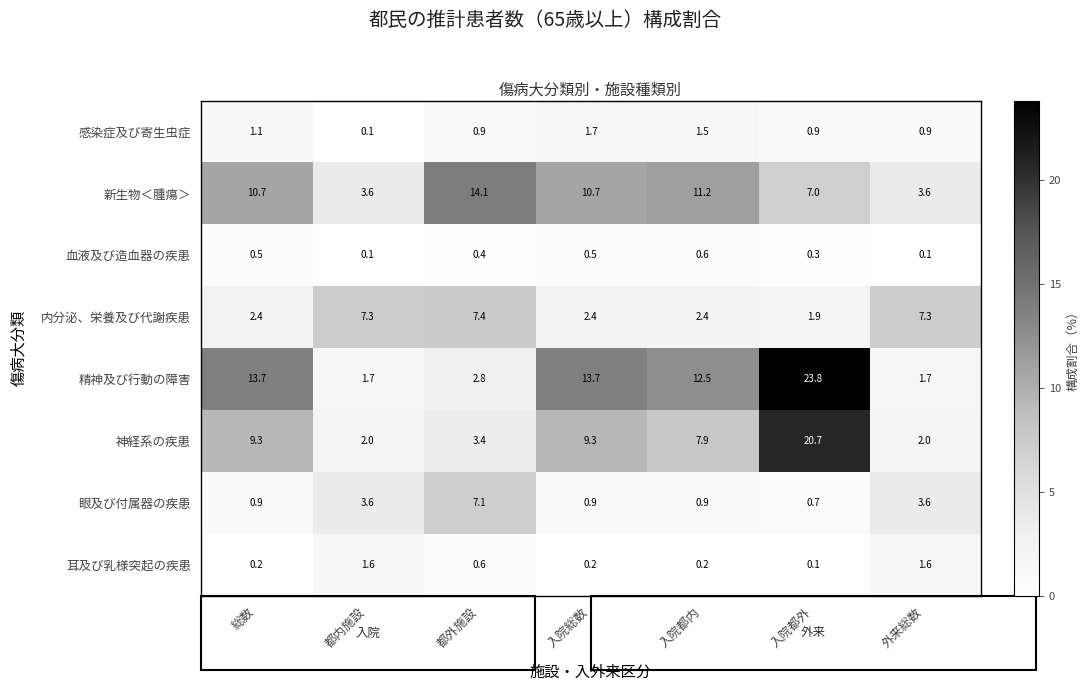

The 神経系の疾患 series shows 2.0 at 入院総数. True or false?

False